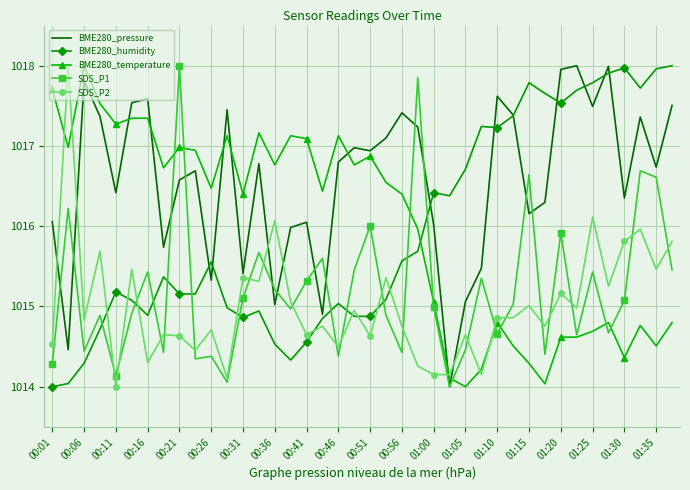

Which series has the largest total across all categories?

BME280_pressure